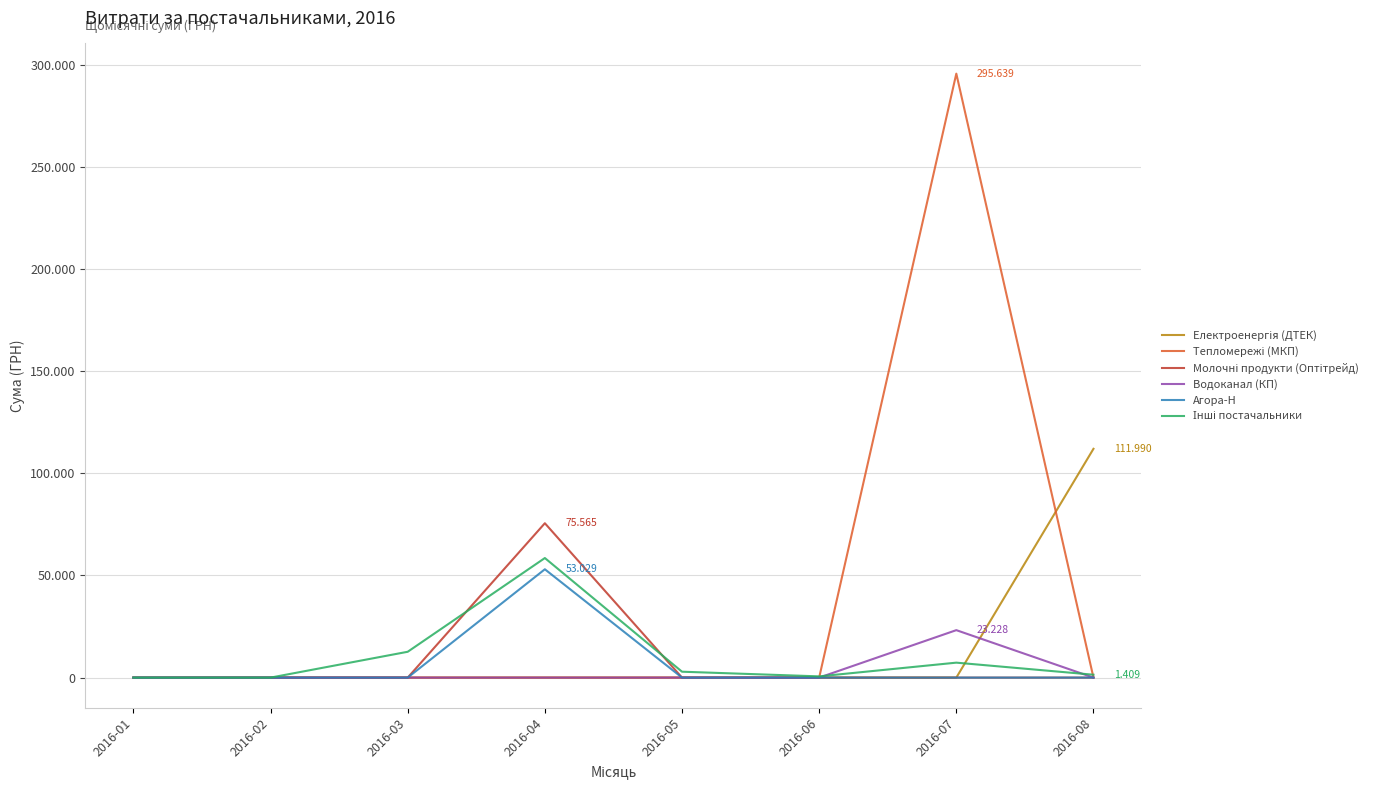

Does the chart display data point markers on the line(s)?

No